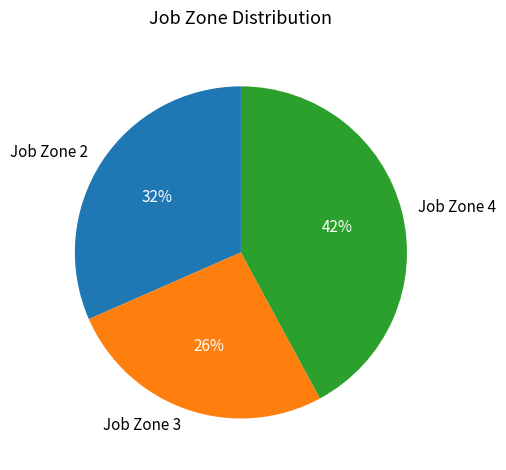

Is there a majority slice in this chart?

No